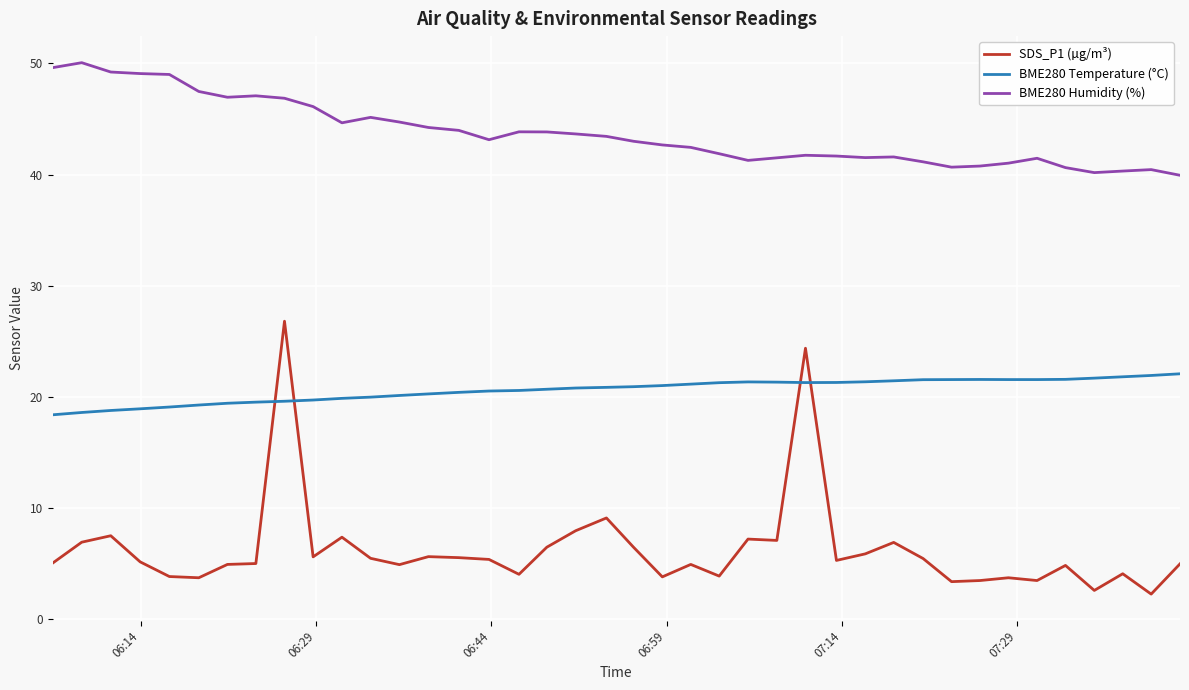

What are all the series names shown in the legend?

SDS_P1 (µg/m³), BME280 Temperature (°C), BME280 Humidity (%)